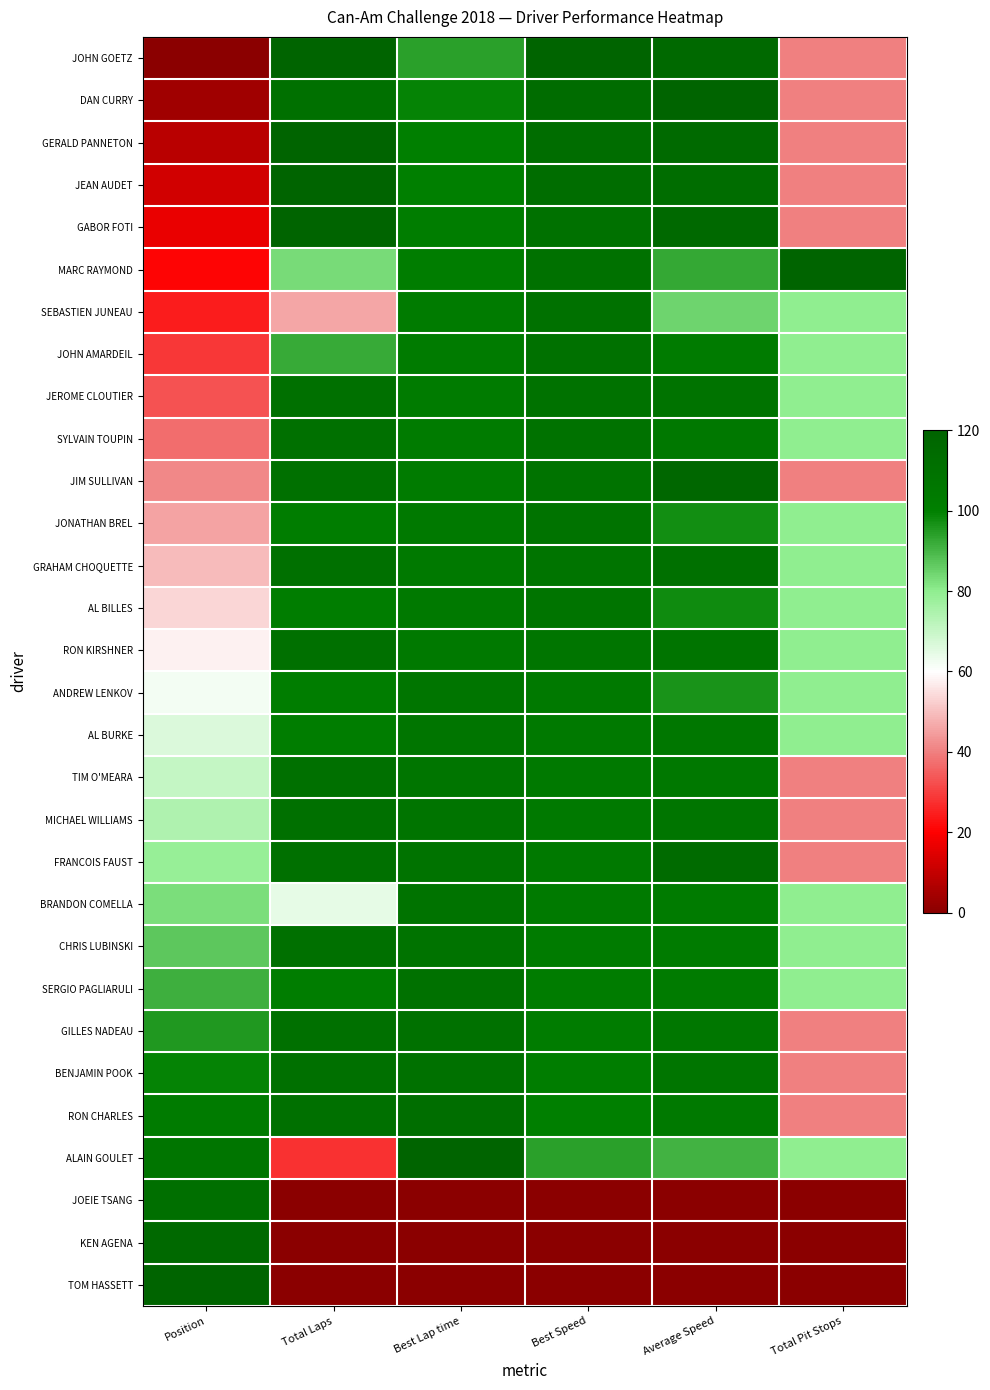

Which label corresponds to the largest value in the chart?

Total Laps